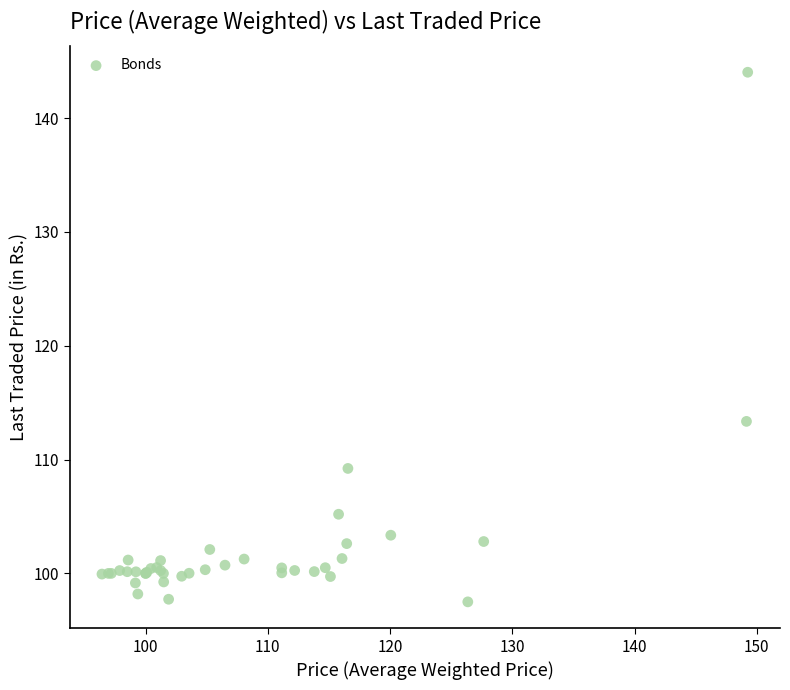

What Y value in the scatter plot is closest to 120?

113.4